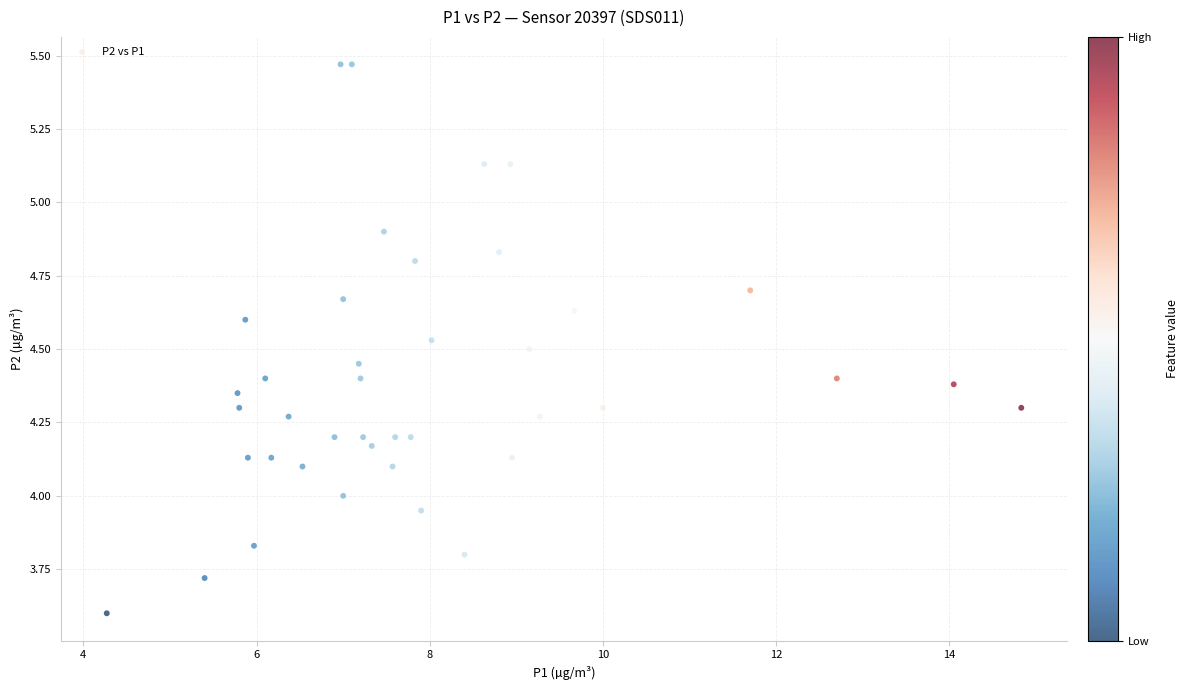

What is the range of X values (max minus min)?

10.6